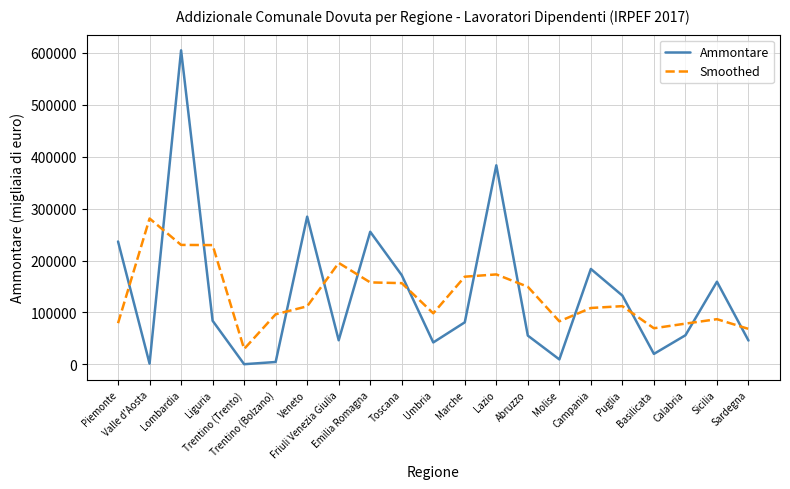

What is the average value of the Ammontare series?

136199.0